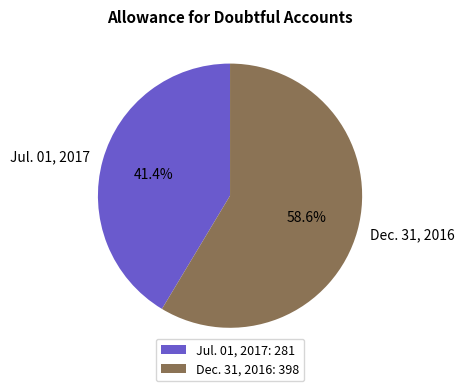

How many segments does this pie chart have?

2